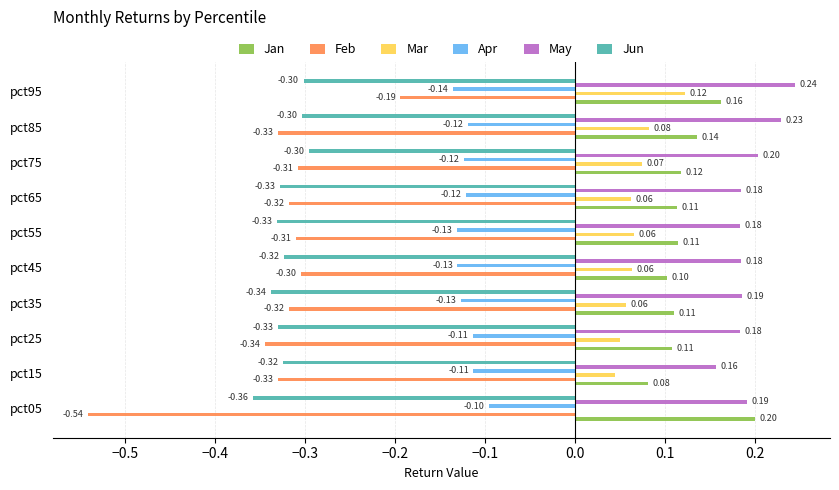

Which category has the highest value in the May series?

pct95